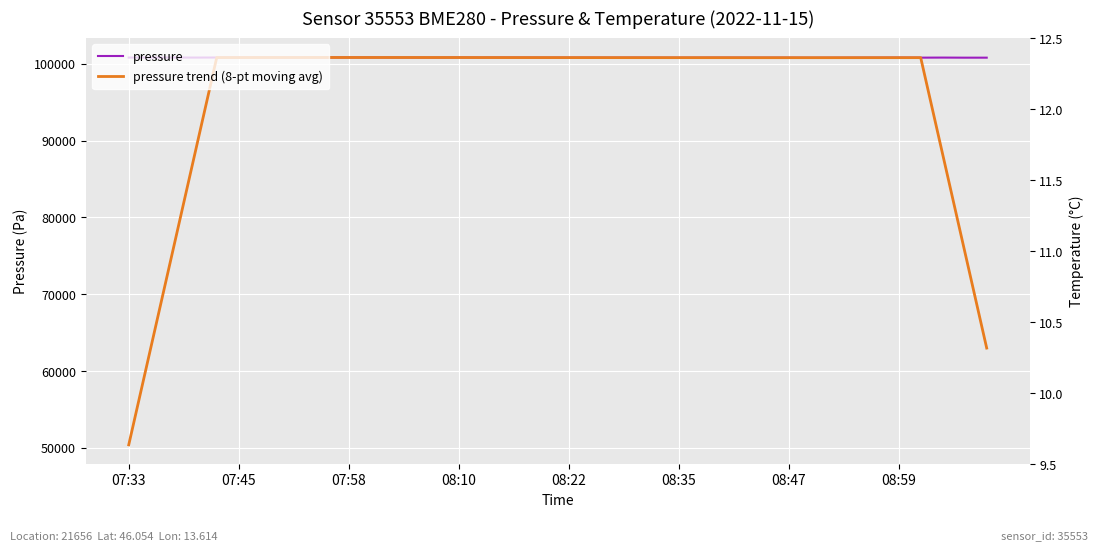

How many categories are shown in the chart?

40